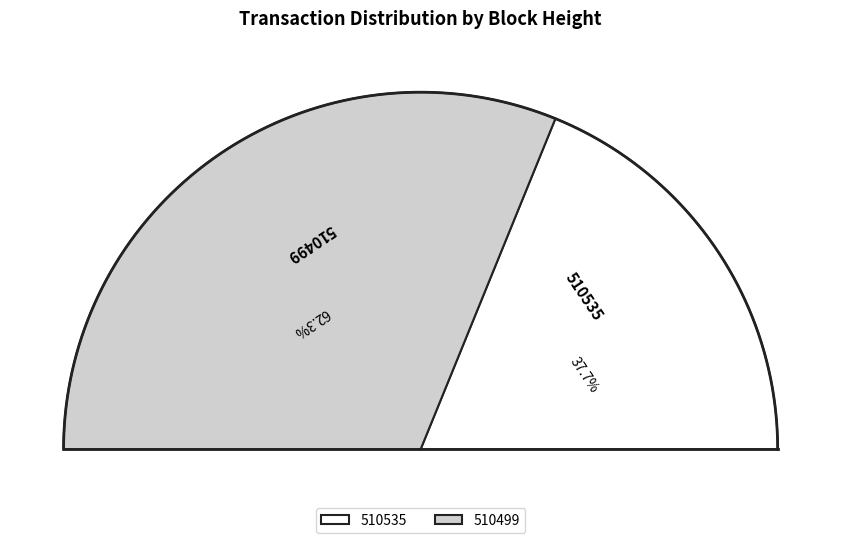

True or false: 510535 accounts for 38% of the total.

True